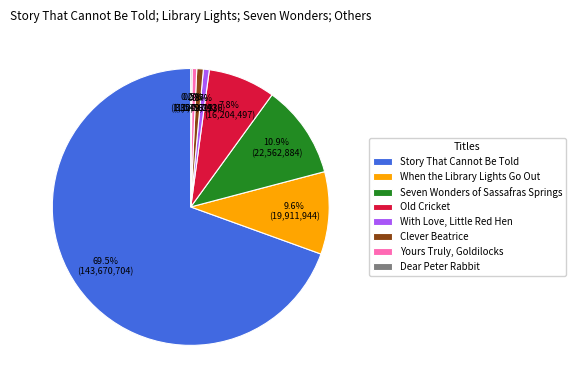

What is the largest slice in the pie chart?

Story That Cannot Be Told